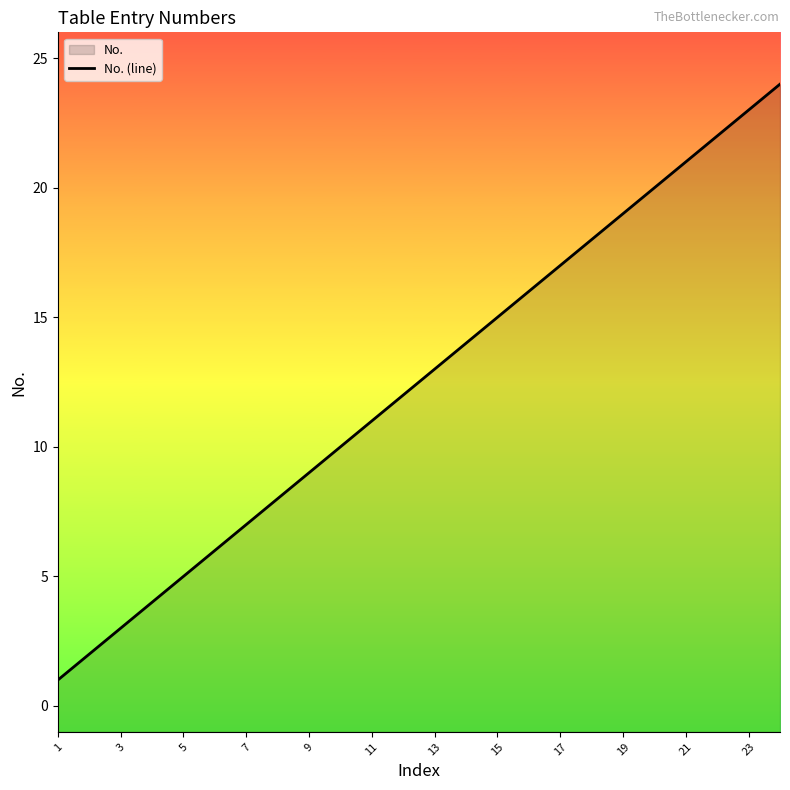

Which has a higher value, 13 or 17?

17